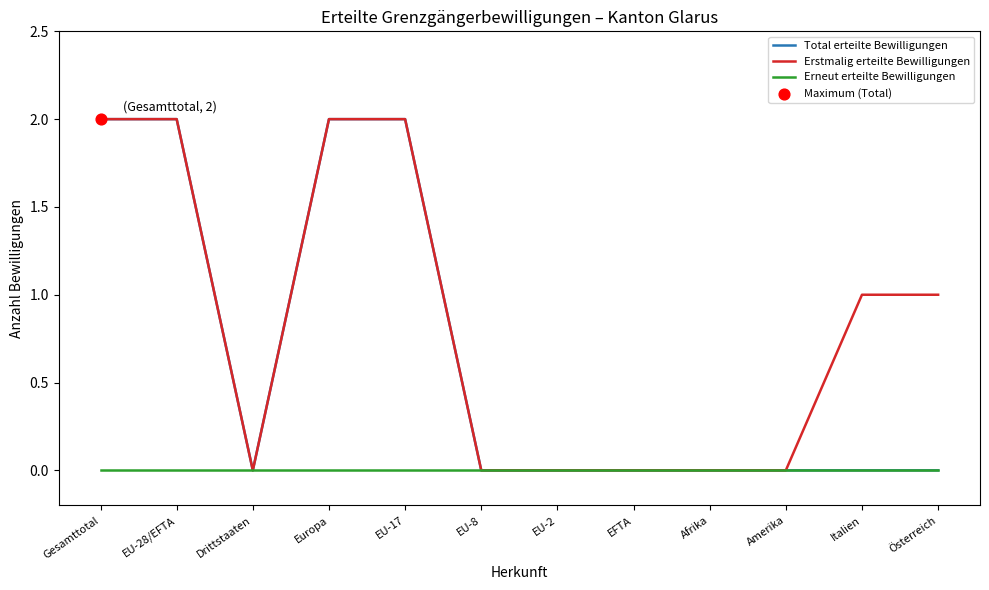

Which series has the largest total across all categories?

Erstmalig erteilte Bewilligungen